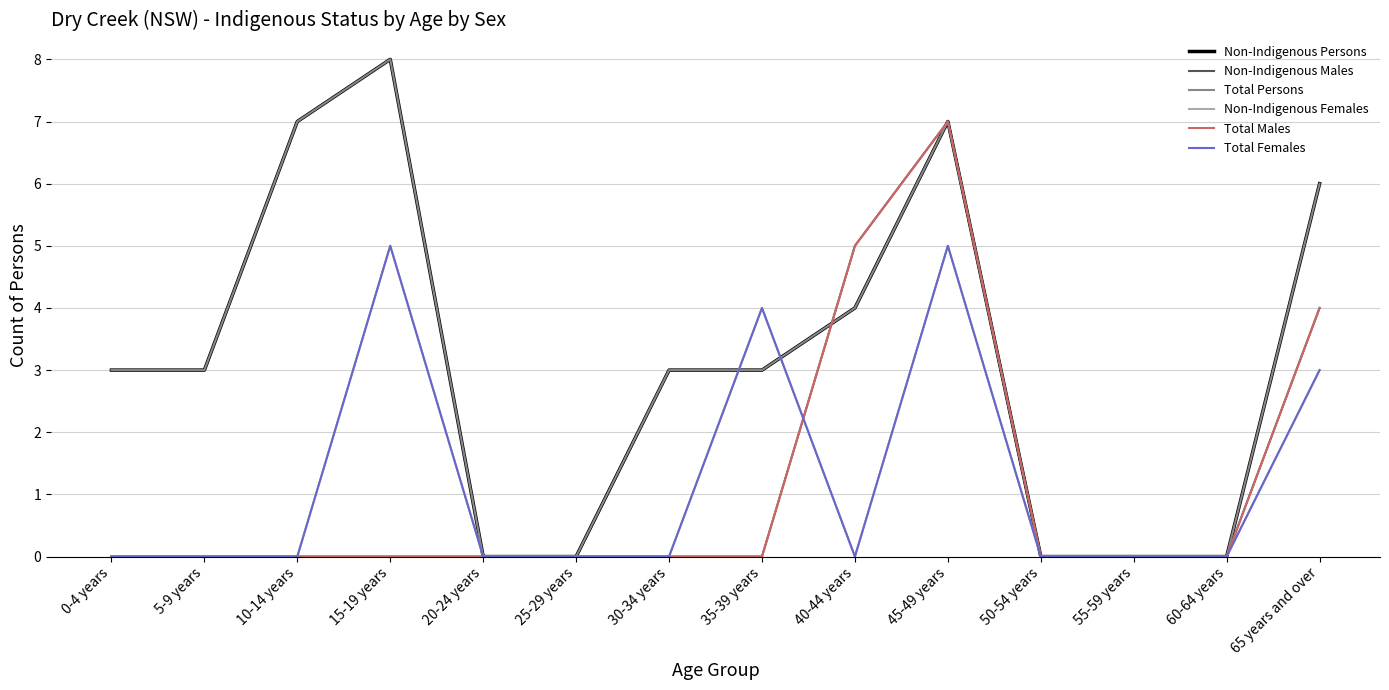

Does the chart display data point markers on the line(s)?

No